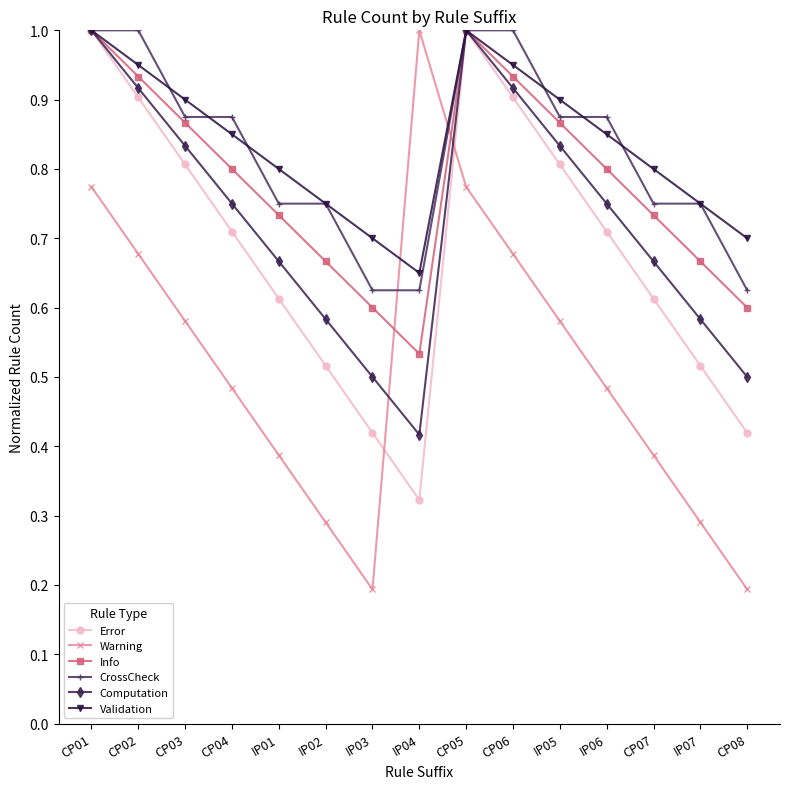

The value of Validation at IP06 is 1.4. True or false?

False